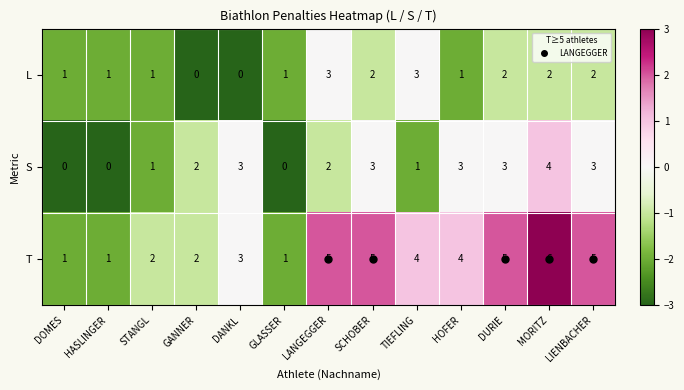

What is the highest value of the S series?

4